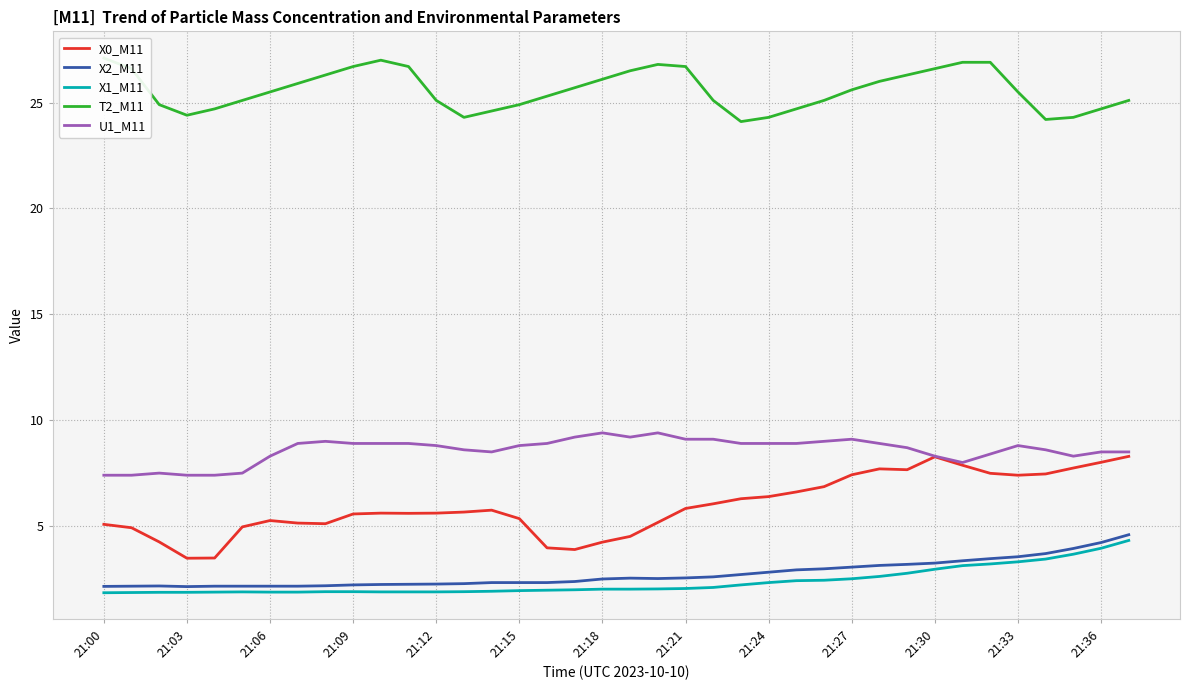

What is the minimum value for U1_M11?

7.4